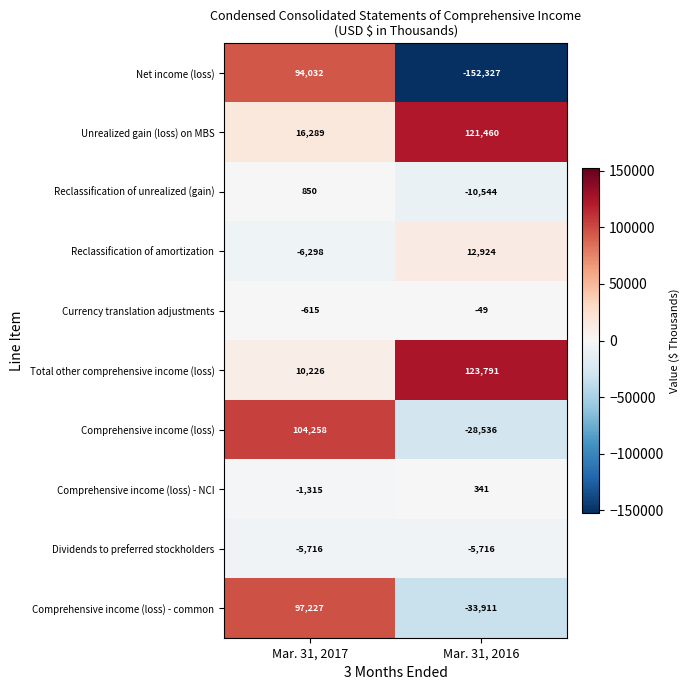

Reading left to right, extract all data points from this chart.

Net income (loss): 94032	-152327
Unrealized gain (loss) on MBS: 16289	121460
Reclassification of unrealized (gain): 850	-10544
Reclassification of amortization: -6298	12924
Currency translation adjustments: -615	-49
Total other comprehensive income (loss): 10226	123791
Comprehensive income (loss): 104258	-28536
Comprehensive income (loss) - NCI: -1315	341
Dividends to preferred stockholders: -5716	-5716
Comprehensive income (loss) - common: 97227	-33911